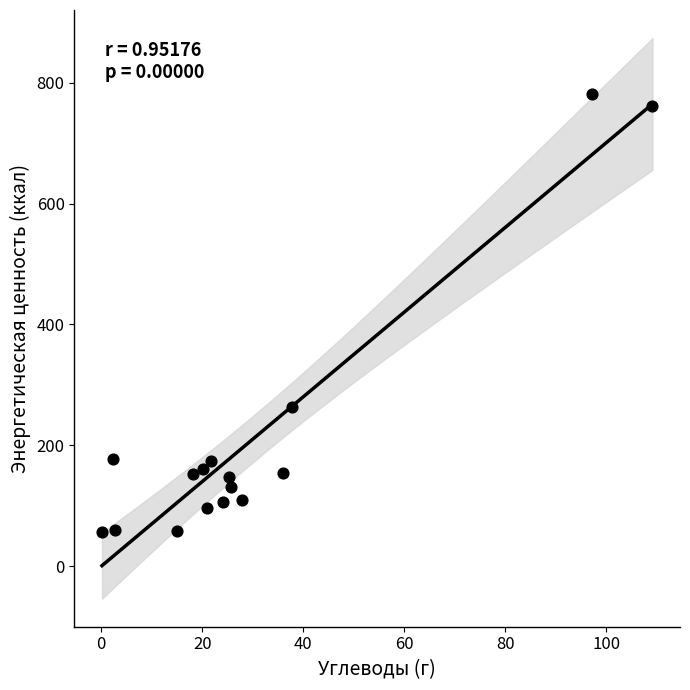

What Y value in the scatter plot is closest to 418?

263.9